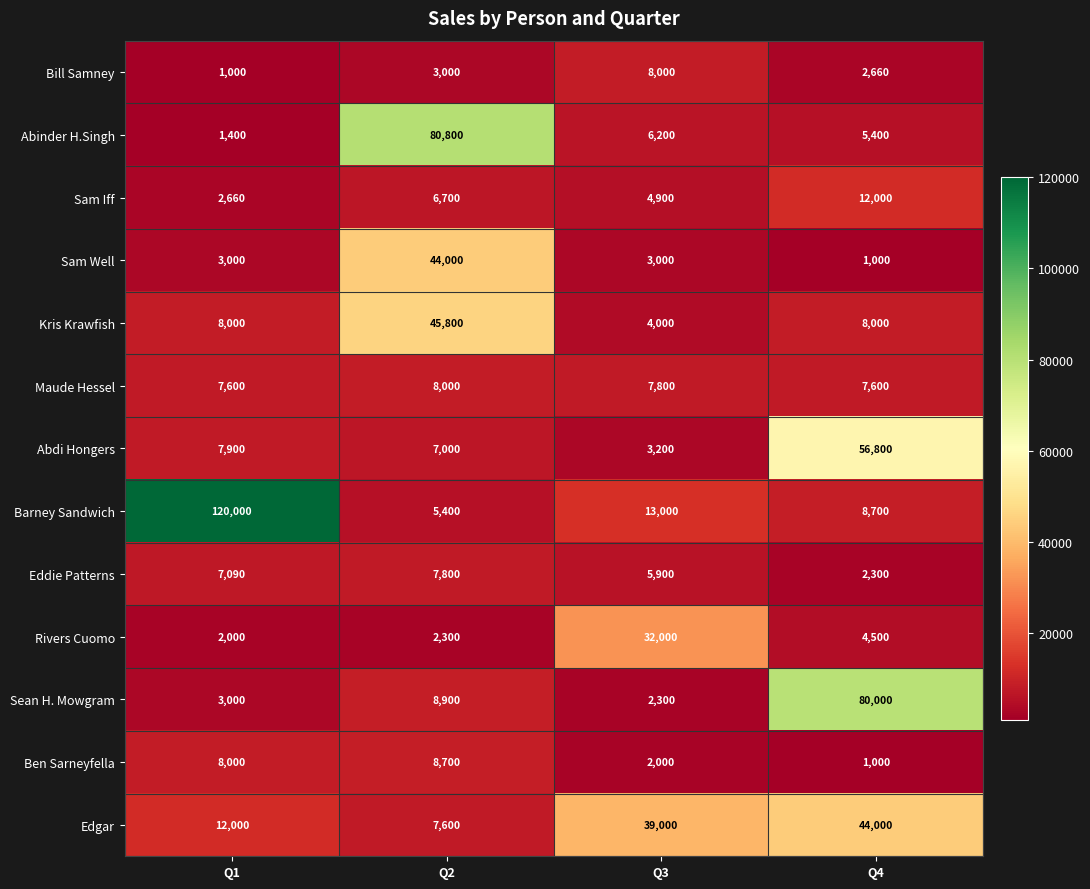

What is the greatest value displayed?

120000